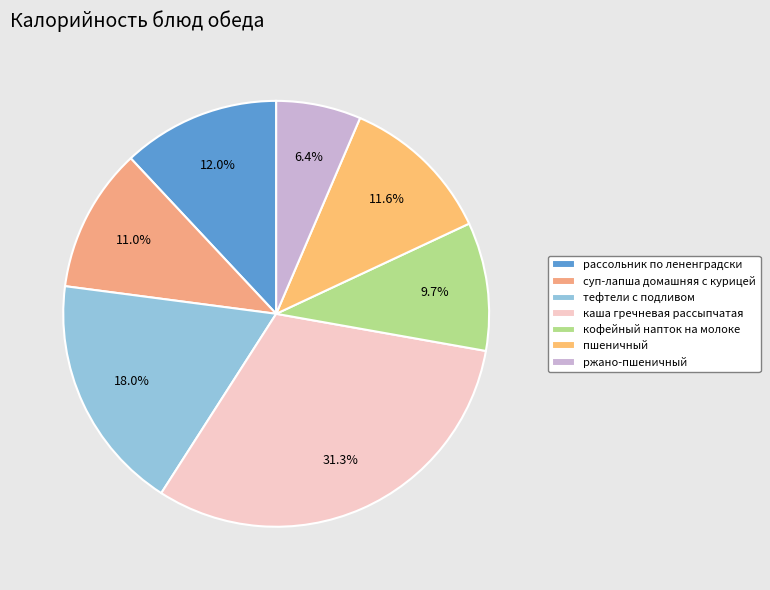

To the nearest percent, what is the difference between the largest and smallest slice percentages?

25%